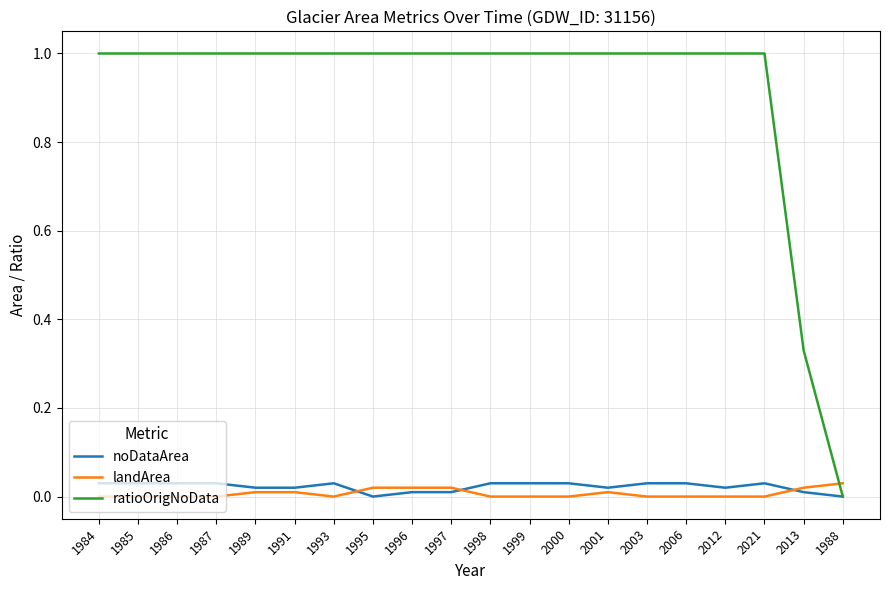

Which series has the largest range (max minus min)?

ratioOrigNoData